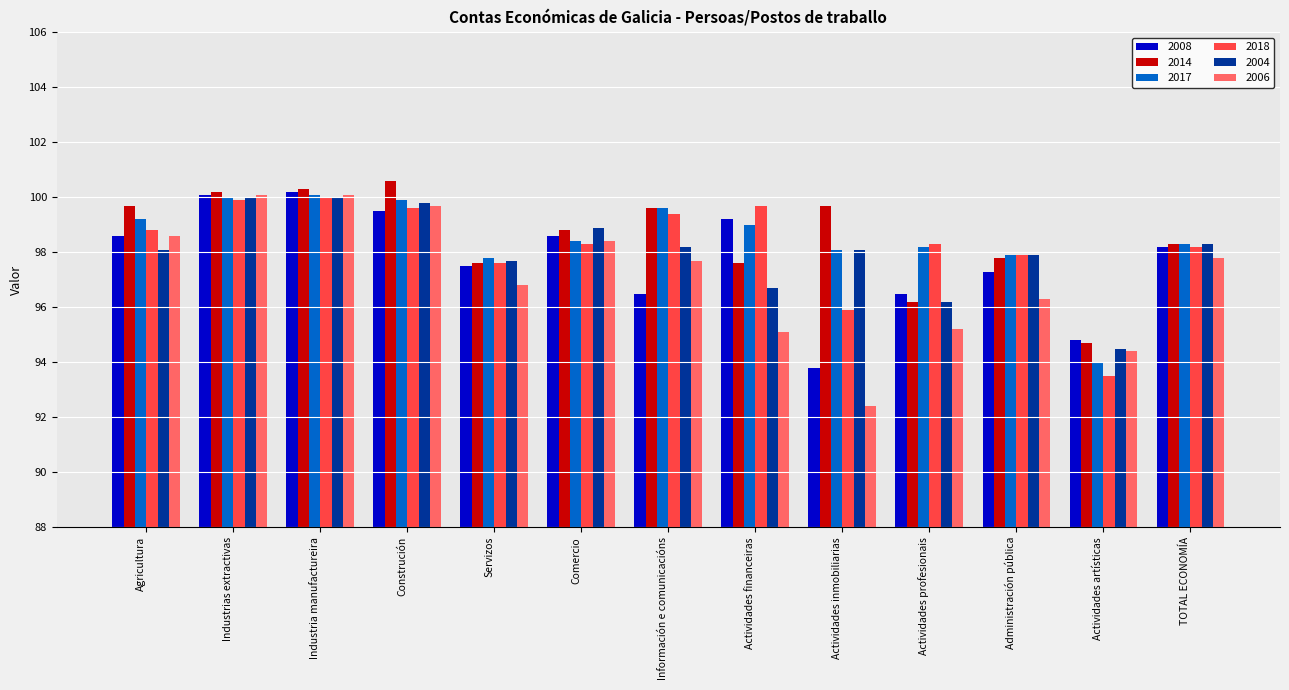

Which series changed the most between Industria manufactureira and Actividades profesionais?

2006